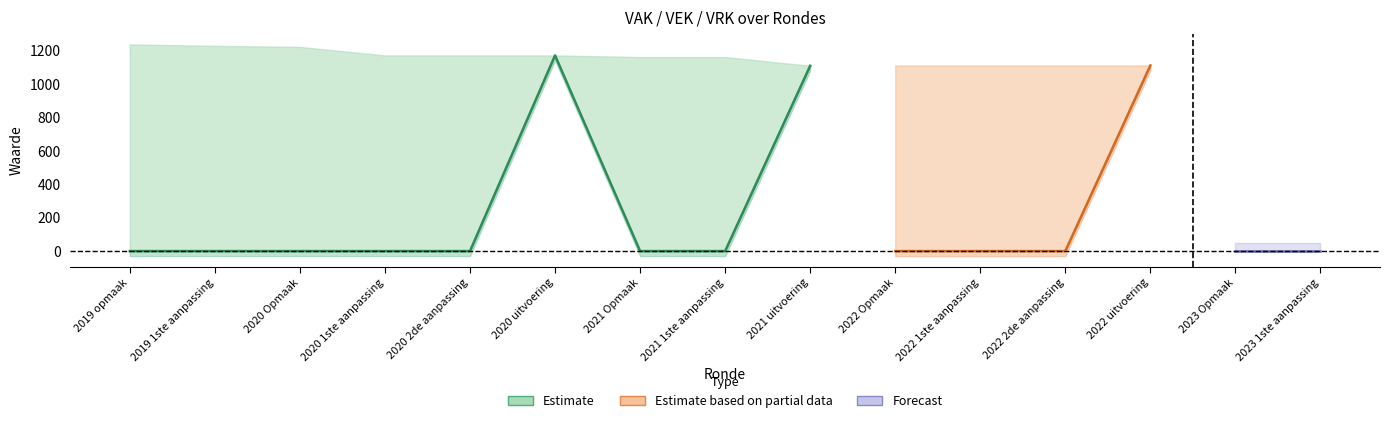

How many lines are shown in the chart?

3